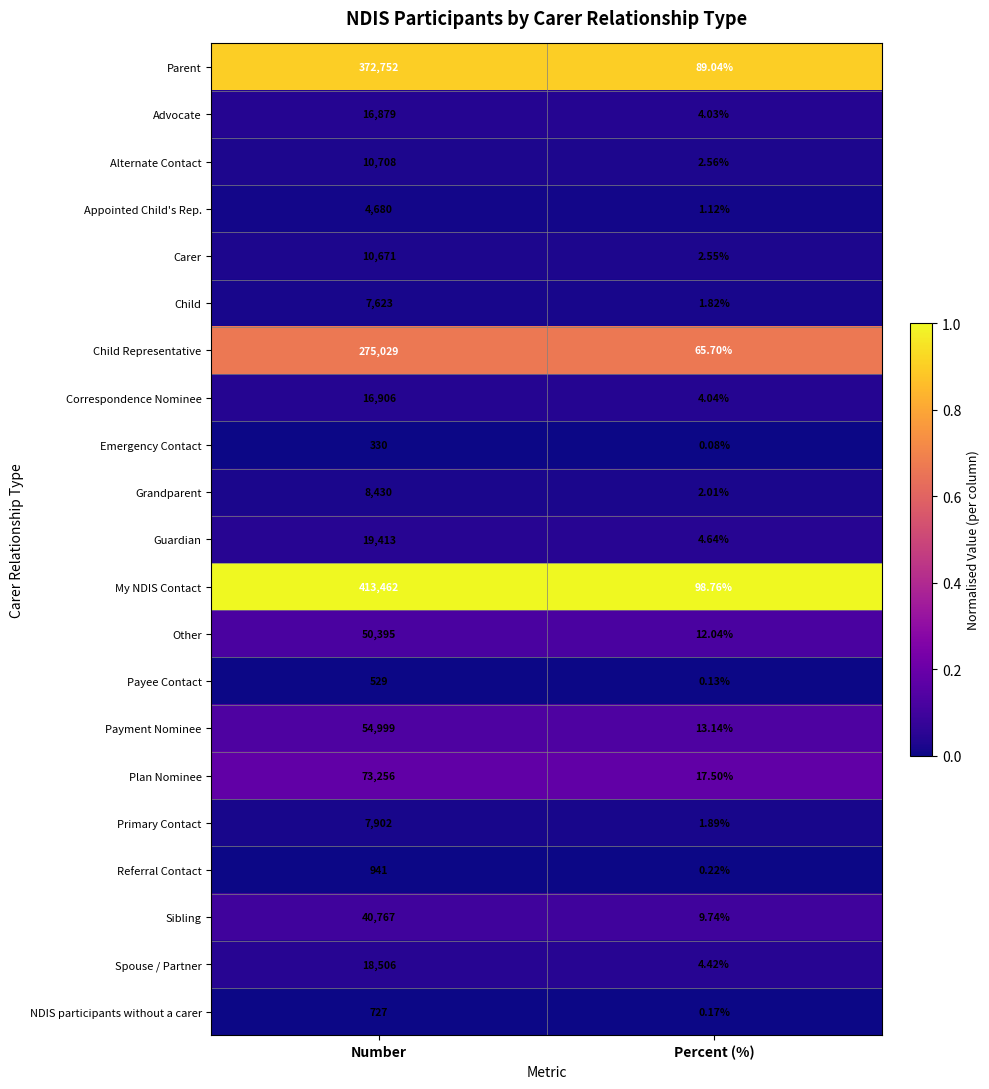

Rank the series at Percent (%) from lowest to highest value.

Emergency Contact, Payee Contact, NDIS participants without a carer, Referral Contact, Appointed Child's Rep., Child, Primary Contact, Grandparent, Carer, Alternate Contact, Advocate, Correspondence Nominee, Spouse / Partner, Guardian, Sibling, Other, Payment Nominee, Plan Nominee, Child Representative, Parent, My NDIS Contact